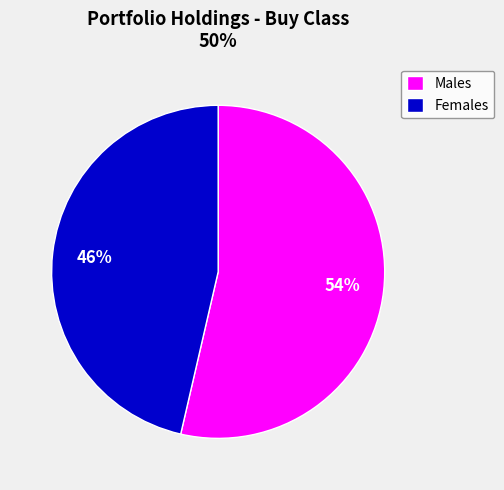

Do Females and Males together represent more than half of the pie?

Yes